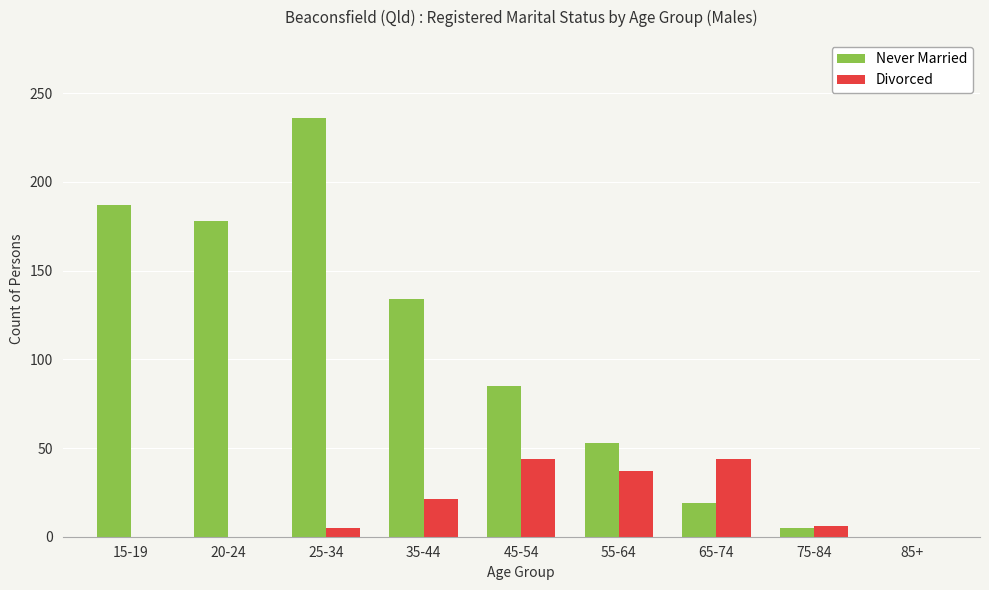

Is it true that Never Married equals 124 at 45-54?

False